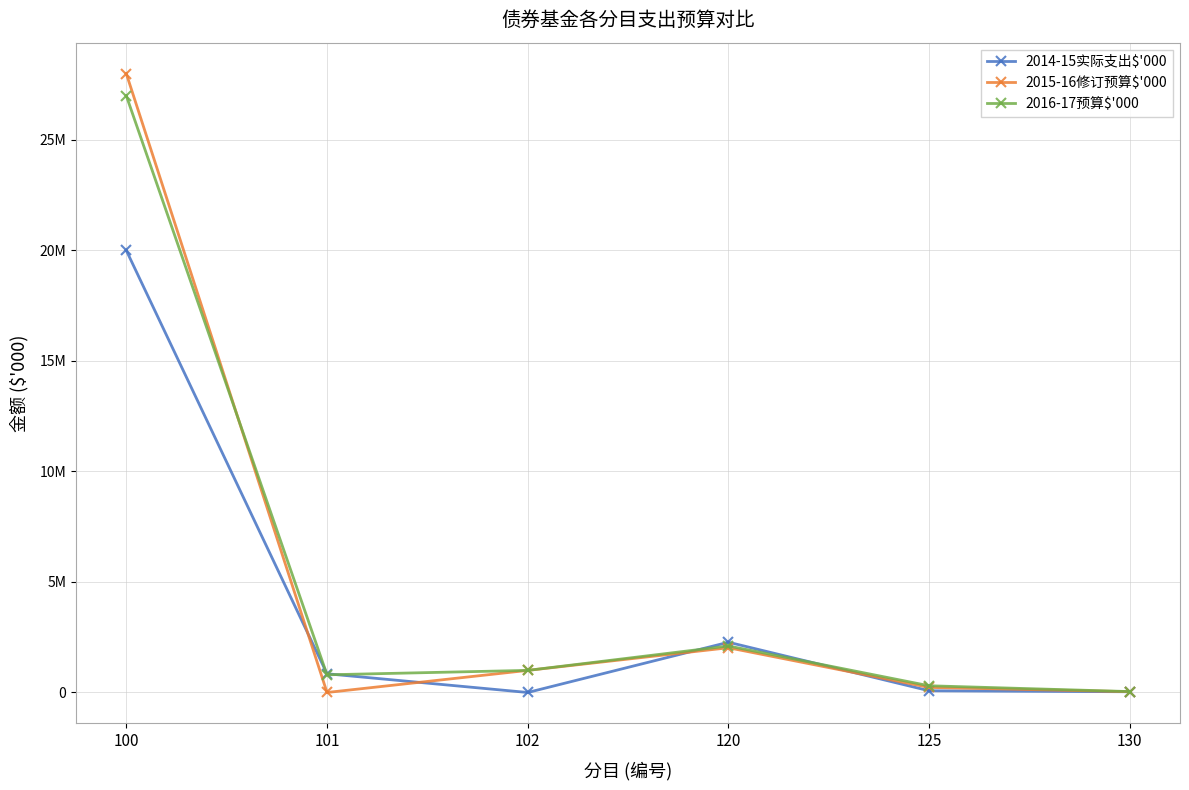

Reading left to right, transcribe all the data shown in this chart.

2014-15实际支出$'000: 20000000	846960	0	2274339	77840	33391
2015-16修订预算$'000: 28000000	0	1000000	2024144	229285	35742
2016-17预算$'000: 27000000	800000	1000000	2104459	304122	41210